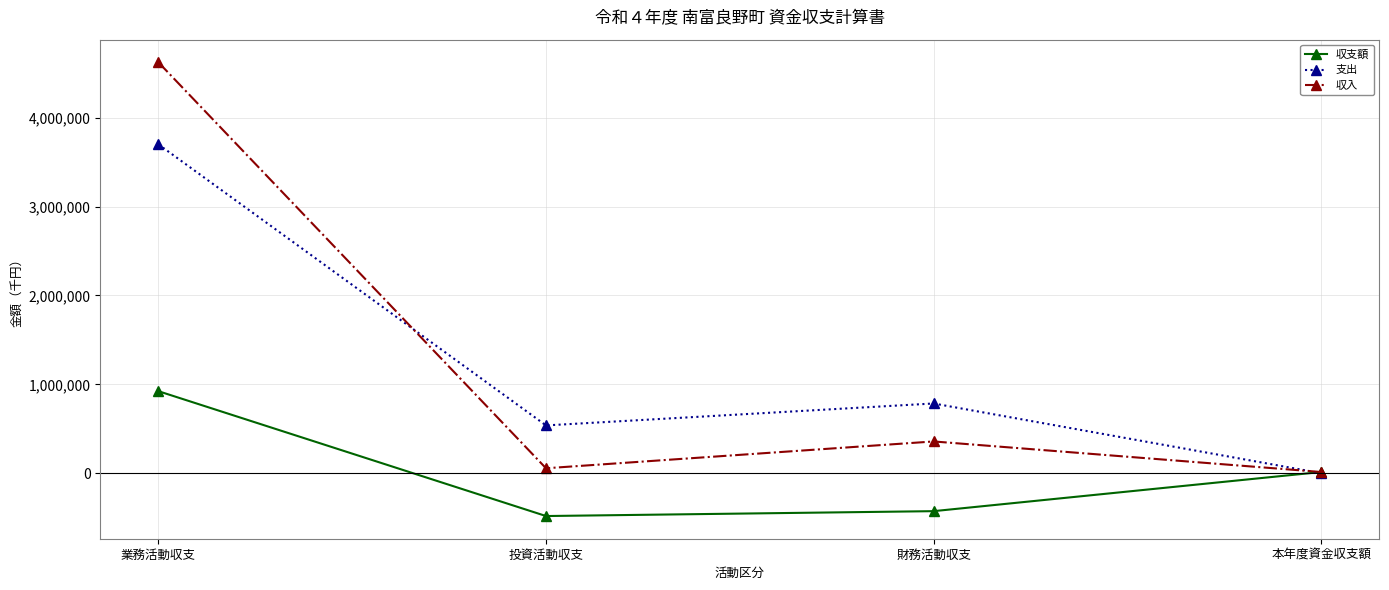

What are all the series names shown in the legend?

収支額, 支出, 収入